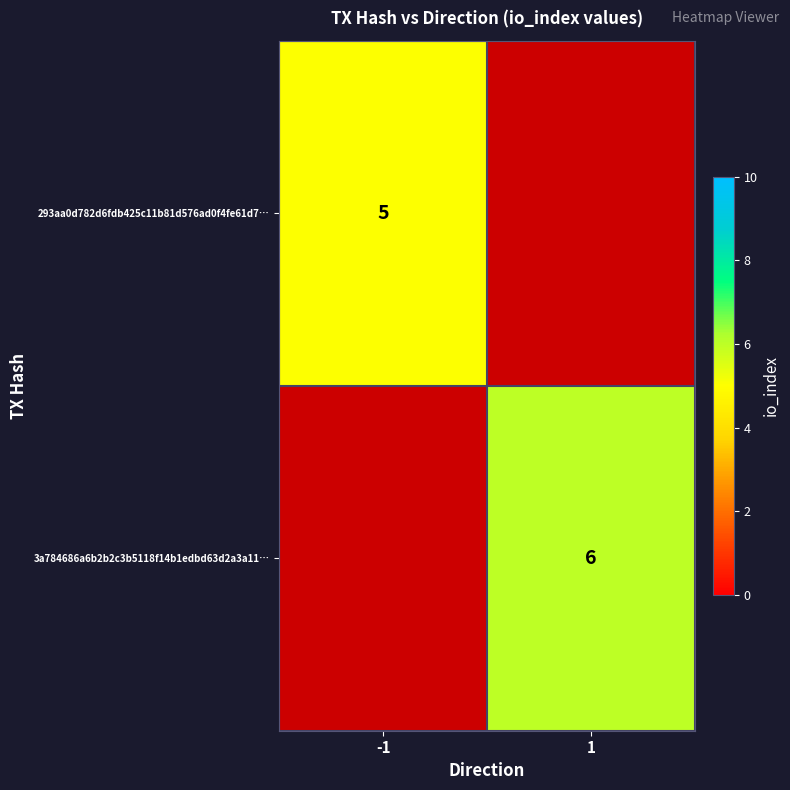

Count the number of categories in the chart.

2